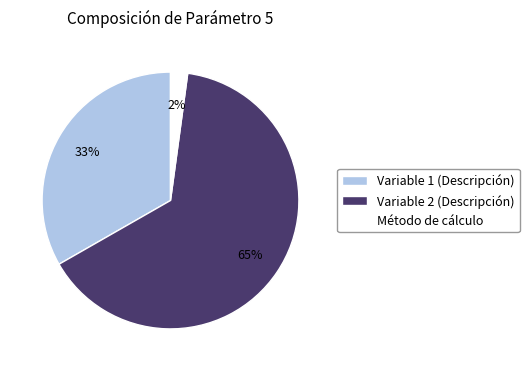

Which category has the biggest portion of the pie?

Variable 2 (Descripción)